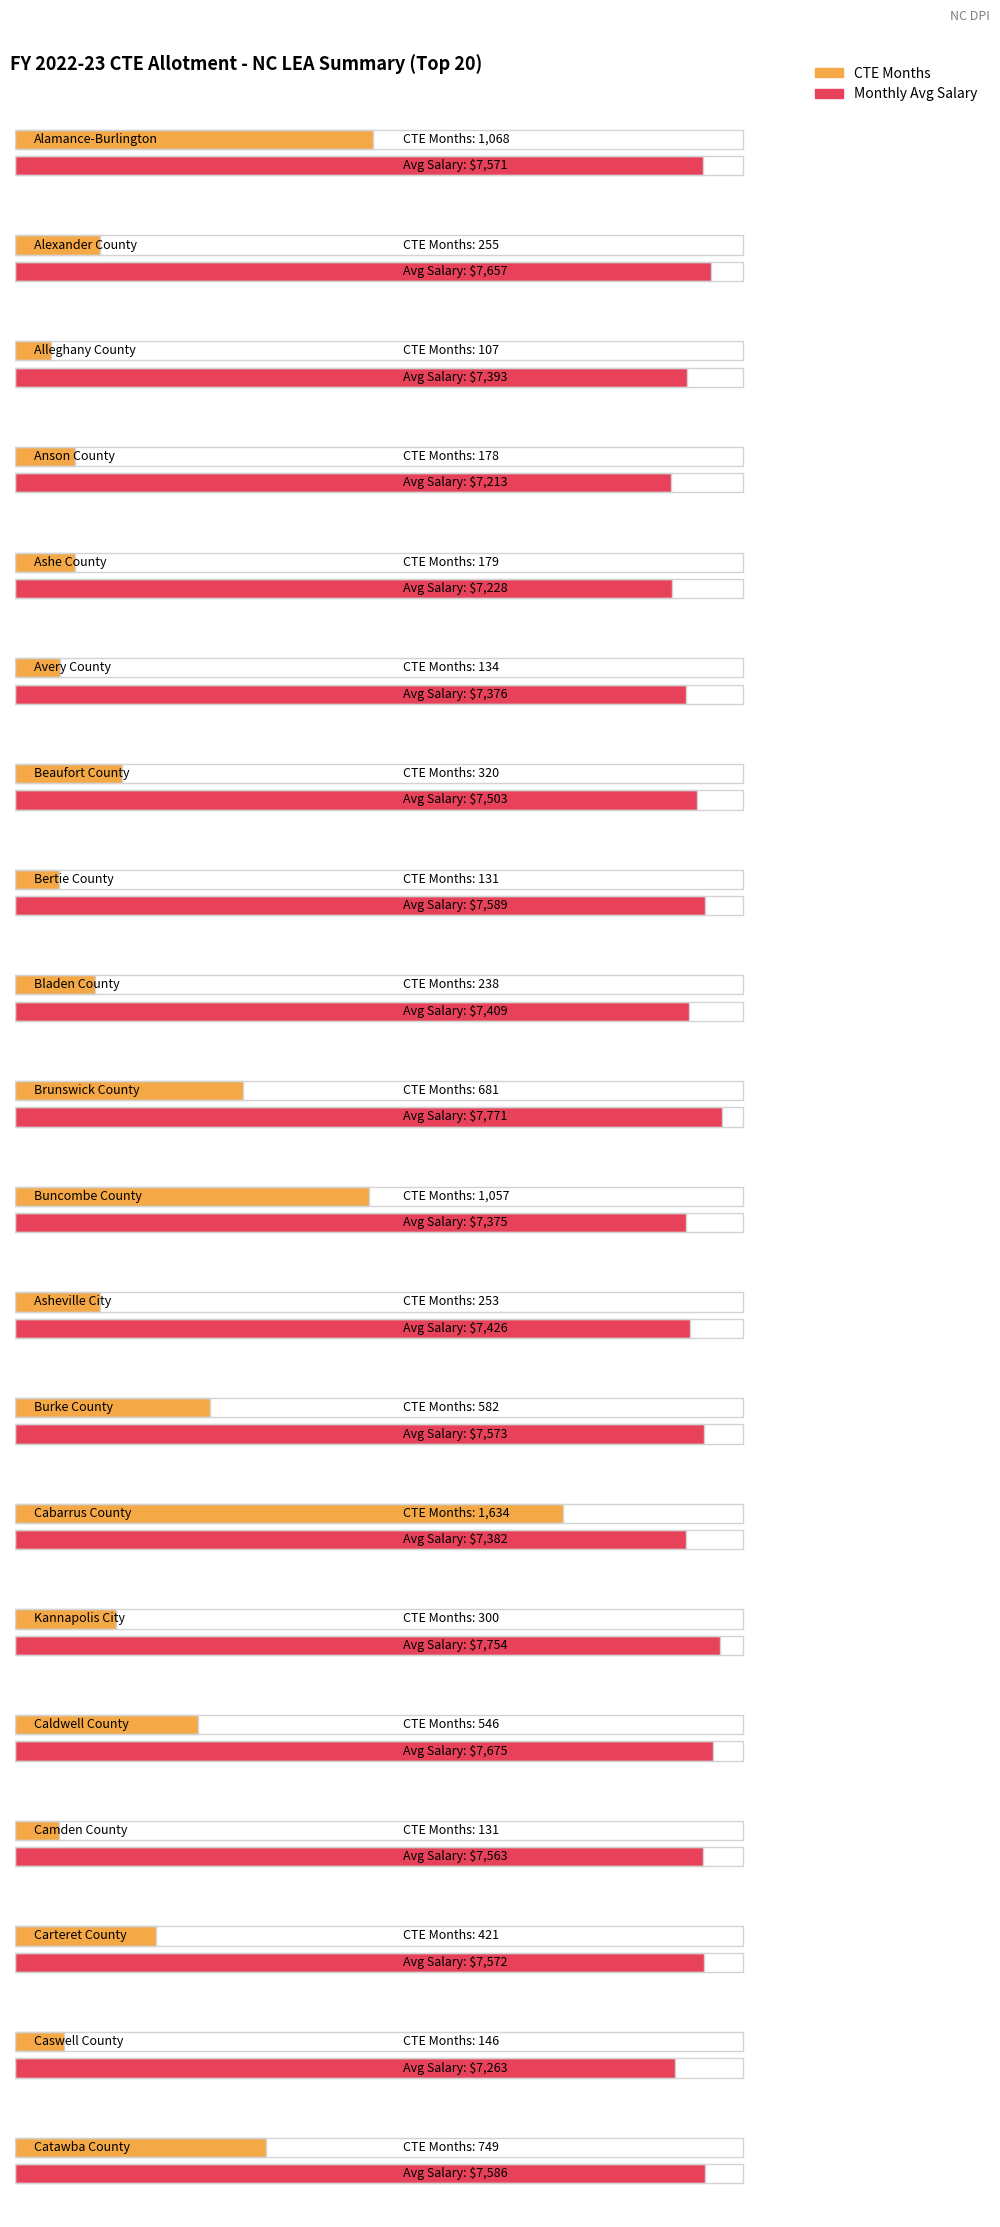

What is the value of the Monthly Avg Salary bar at the 9th from the left?

7409